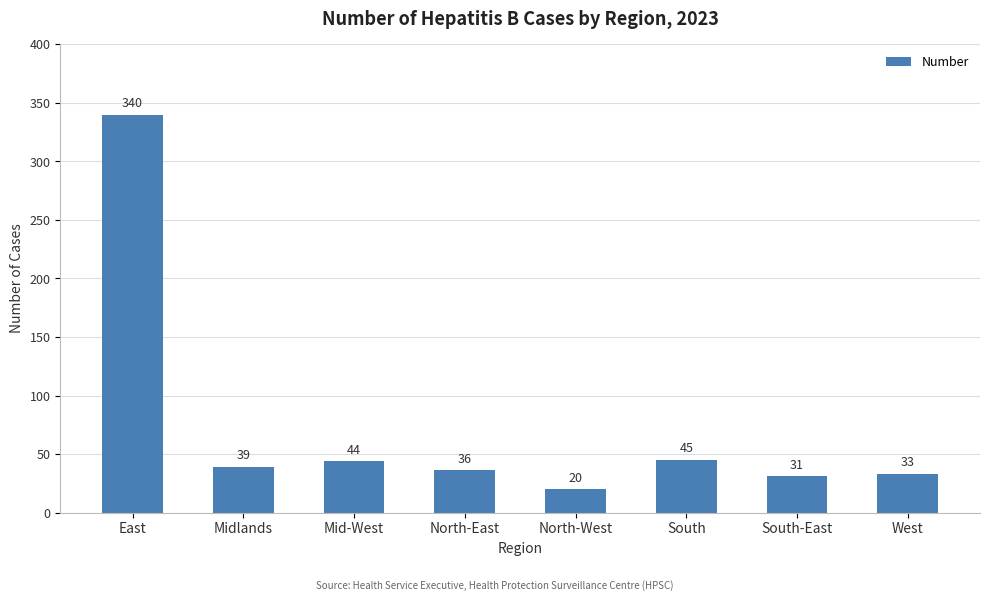

The chart shows a value of 124 at East. True or false?

False